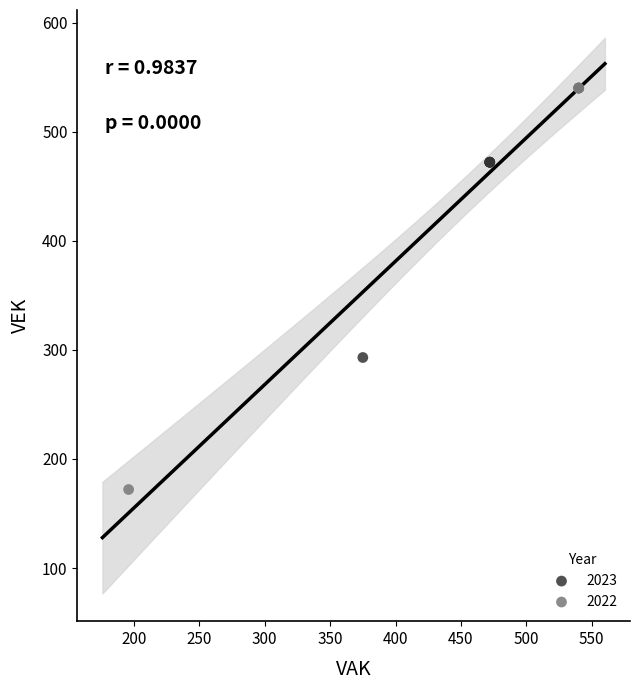

Which series contains the highest Y value?

2022